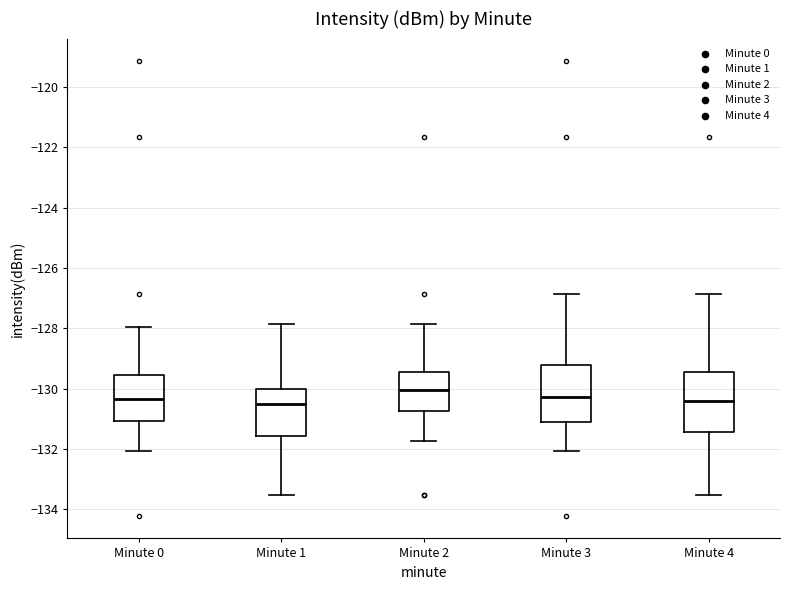

Where is the lower edge of the box for Minute 4 on the y-axis? The values are not printed on the chart, so give them approximately, as read against the axis.

-131.4